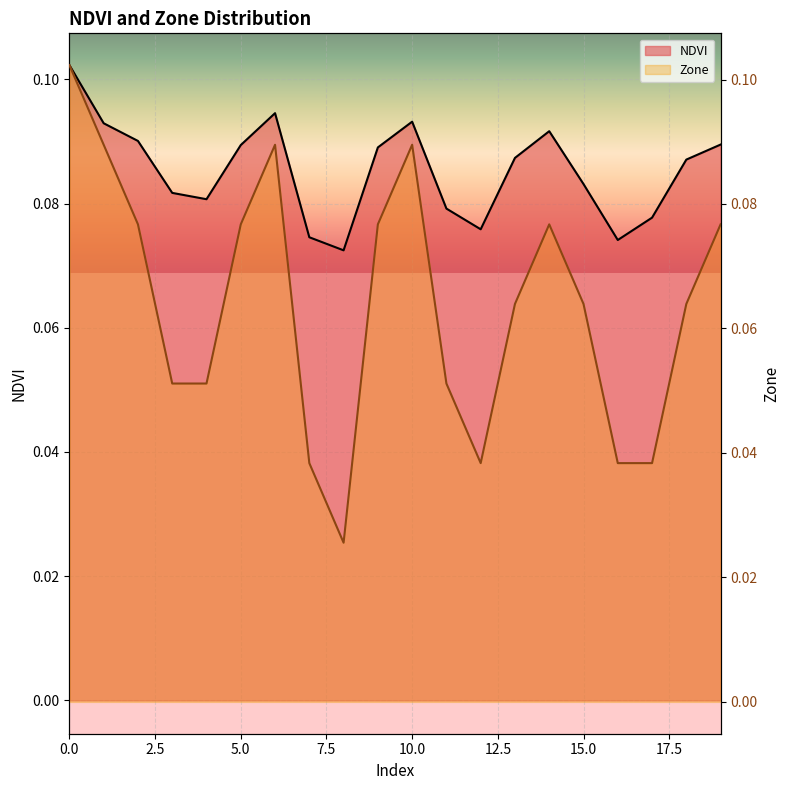

True or false: Zone and NDVI intersect in this chart.

False